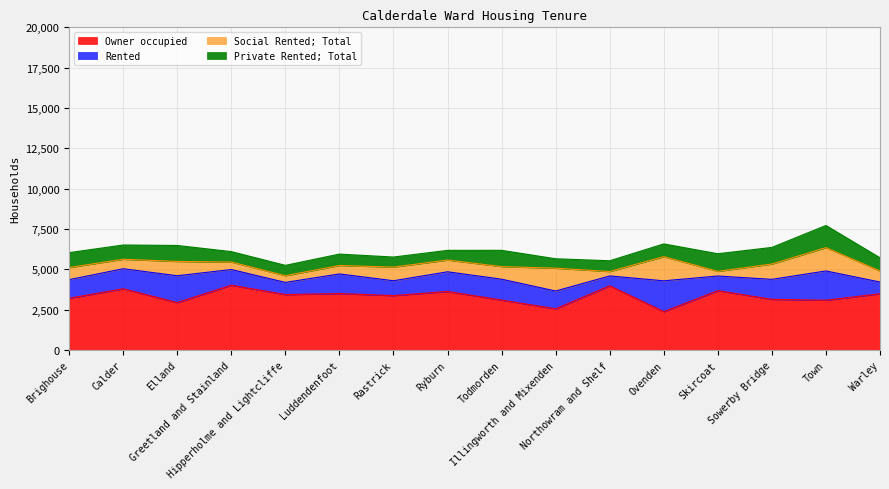

Does the chart have visible grid lines?

Yes